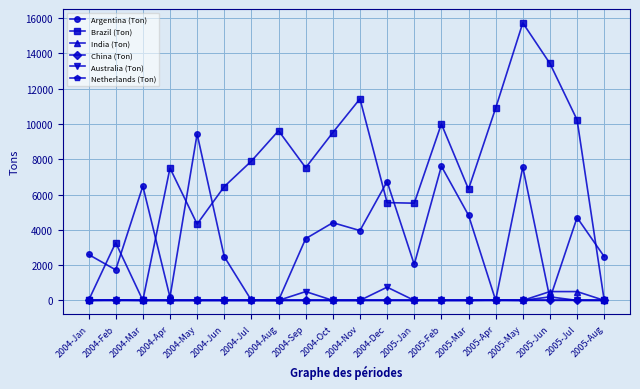

Is it true that Brazil (Ton) equals 13785 at 2005-Feb?

False